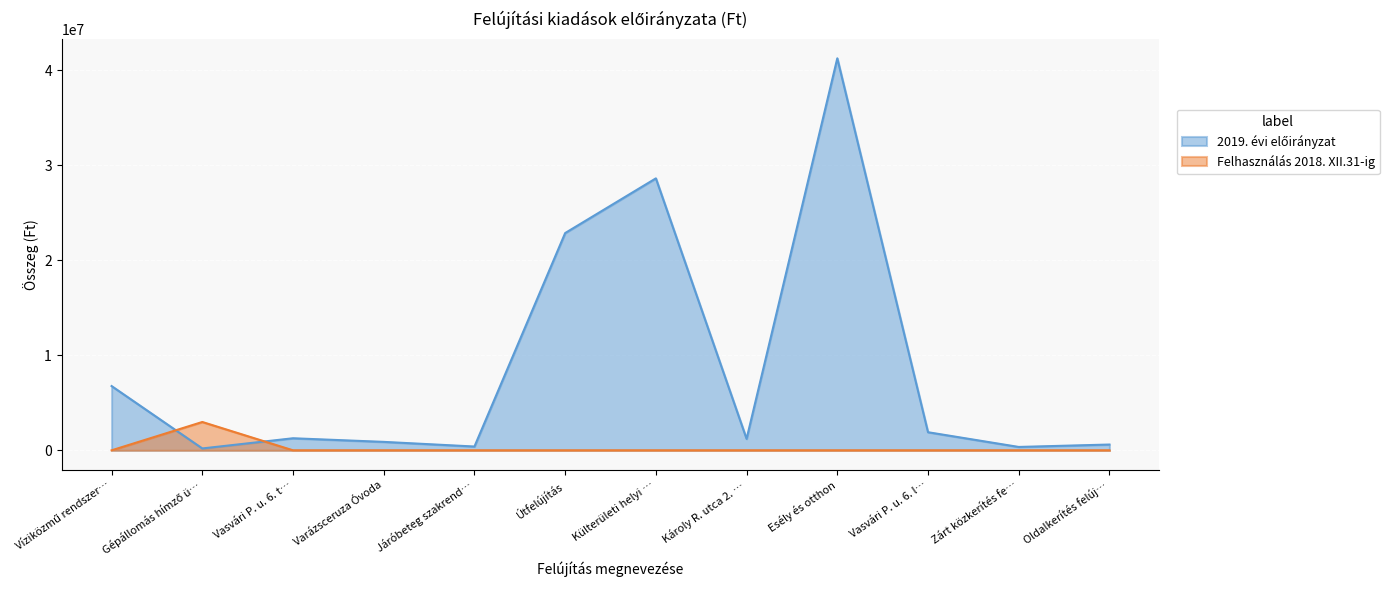

The Felhasználás 2018. XII.31-ig series shows -1861648 at Külterületi helyi …. True or false?

False